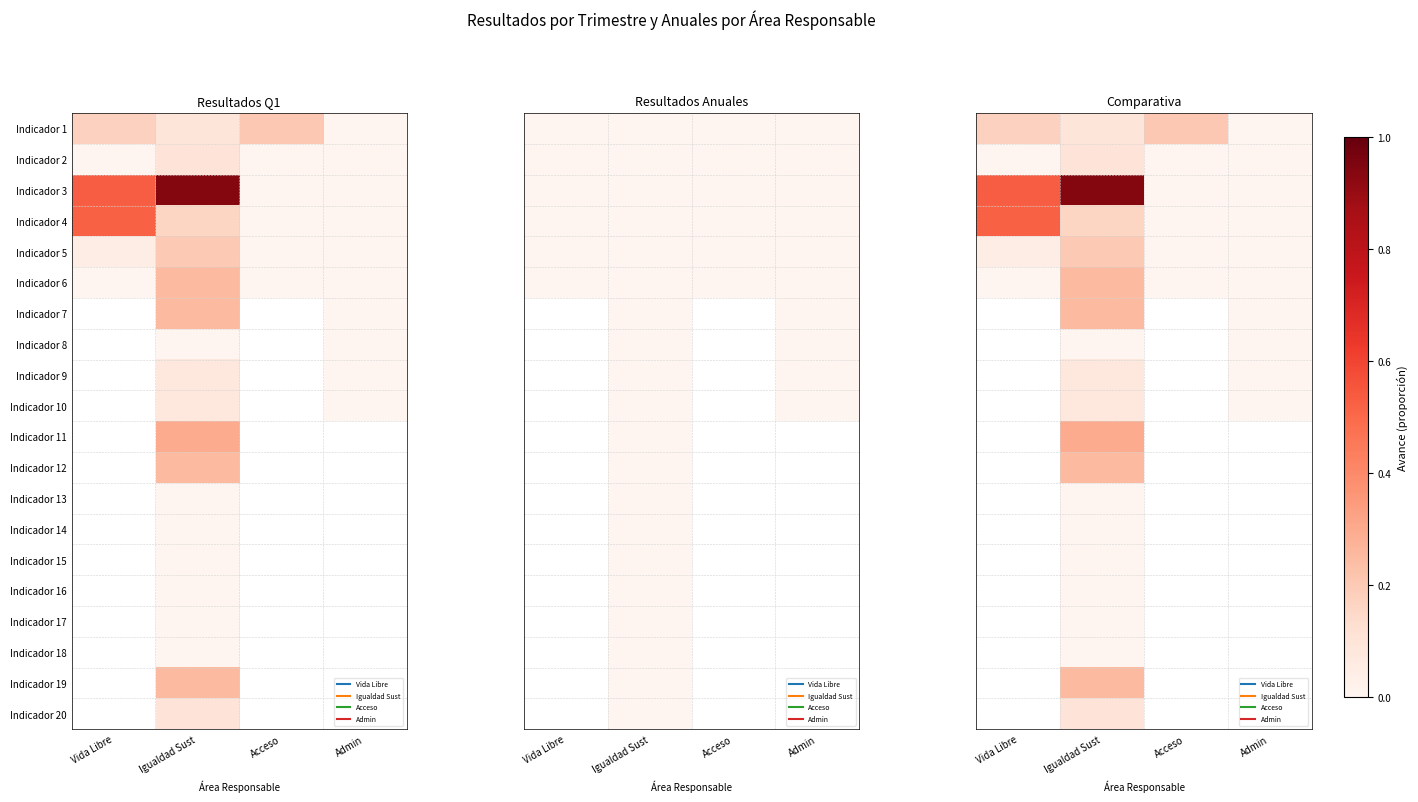

How many positive values does the Indicador 19 series have?

1